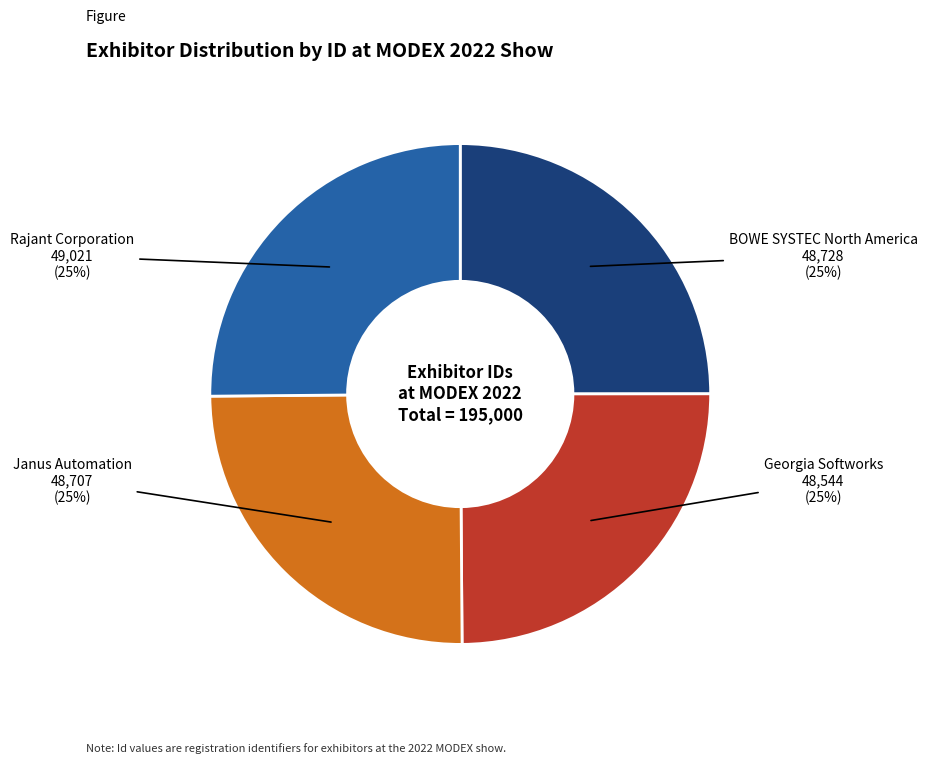

Does any single category account for the majority?

No